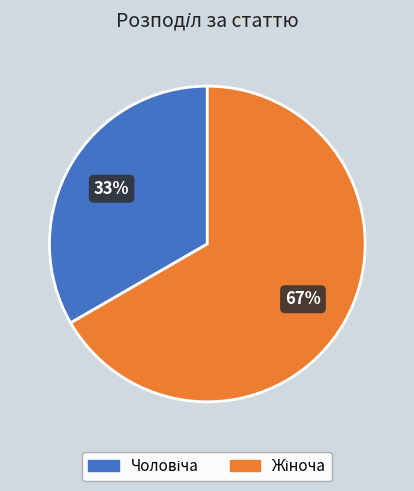

To the nearest percent, what is the average slice percentage?

50%